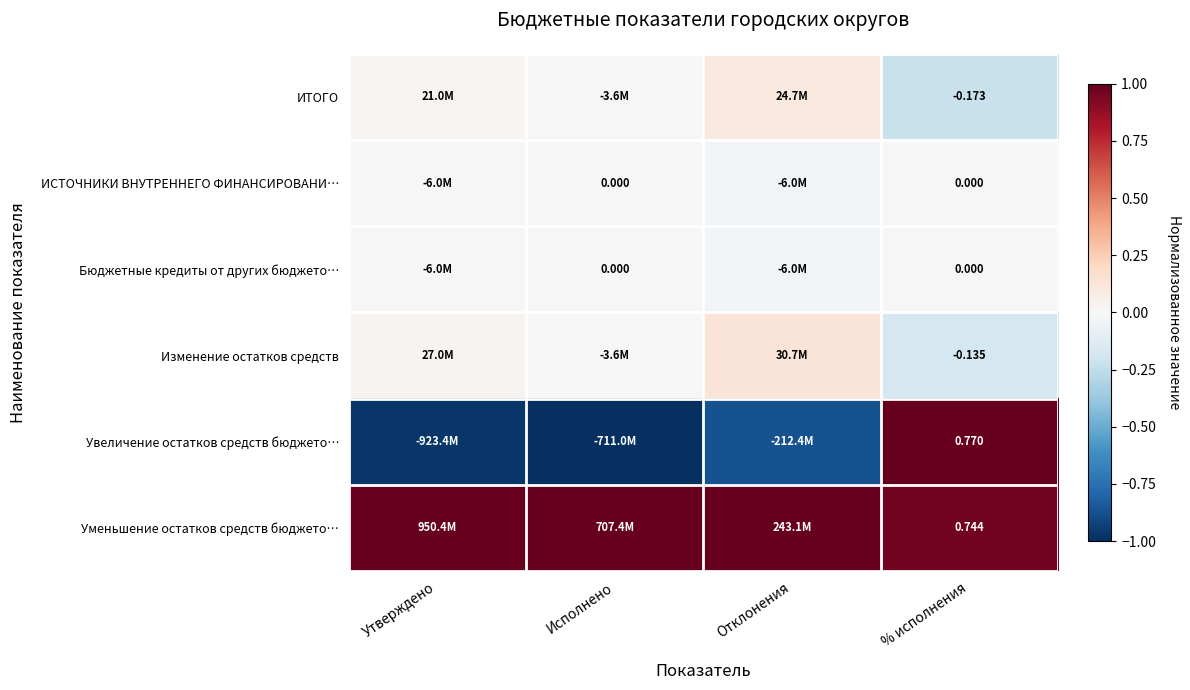

True or false: Изменение остатков средств has a value of -0.0 at Исполнено.

False